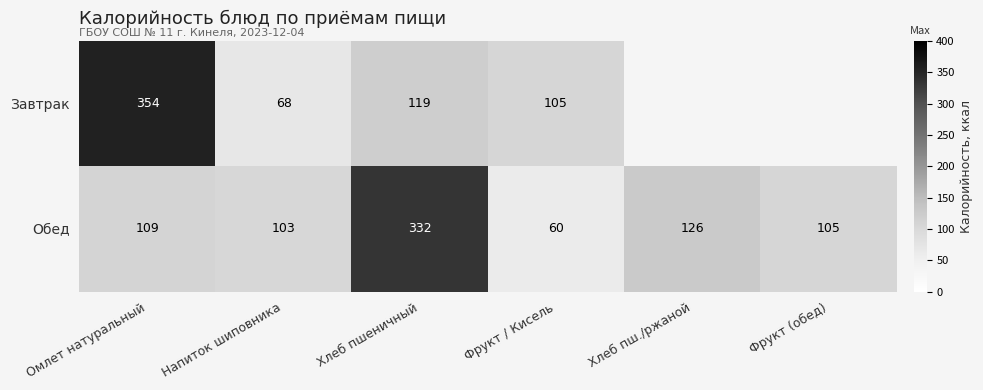

The Обед series shows 53.4 at Хлеб пш./ржаной. True or false?

False